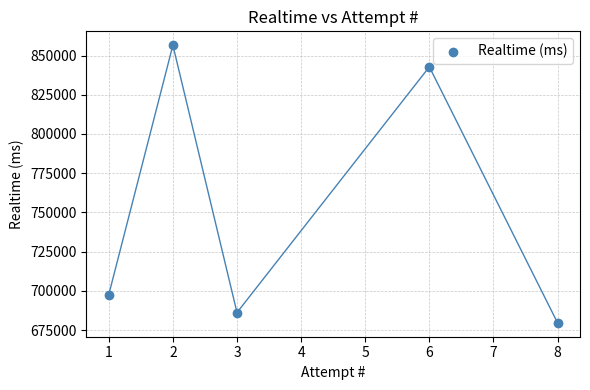

What Y value in the scatter plot is closest to 768106?

697652